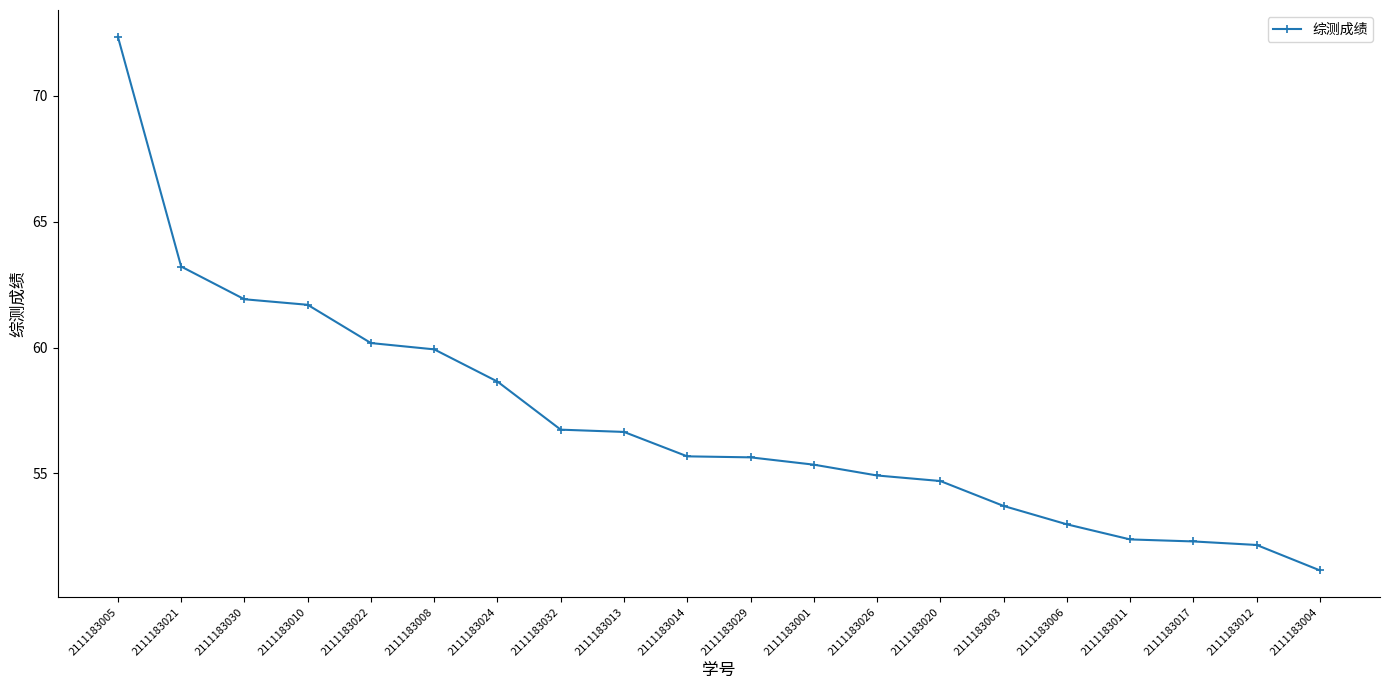

Is it true that the value at 2111183004 is 51.1?

True